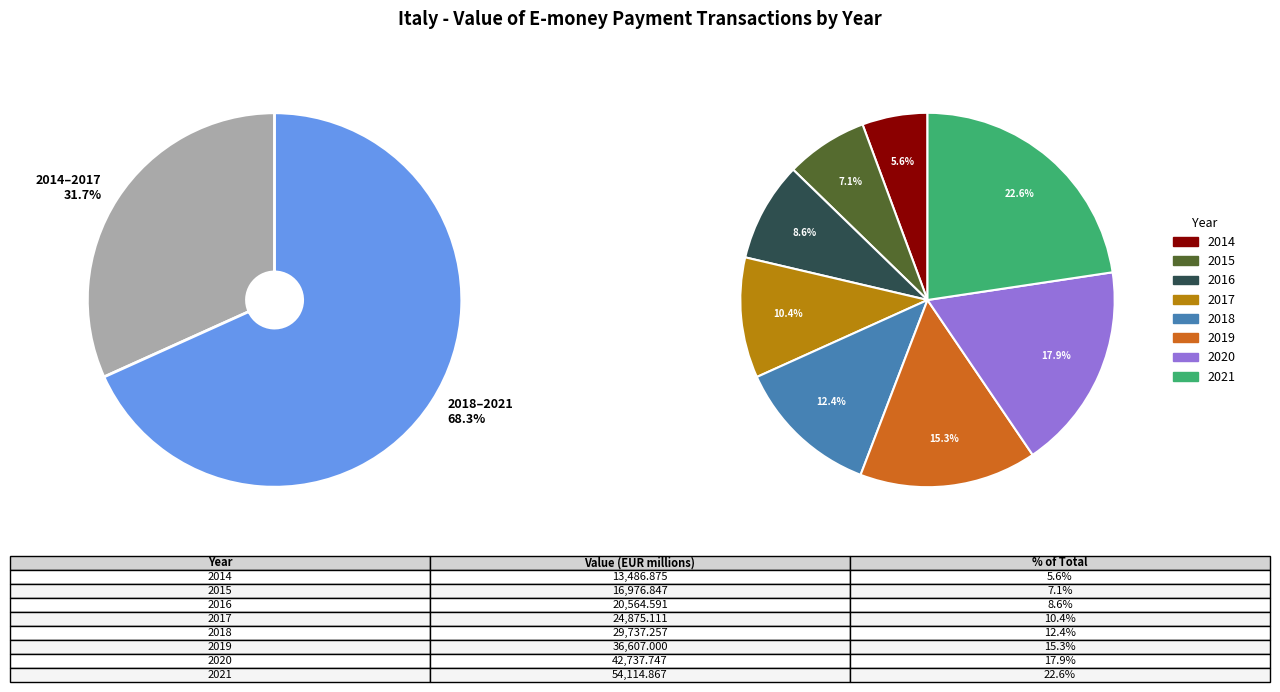

The 2015 slice represents 7% of the pie. True or false?

True